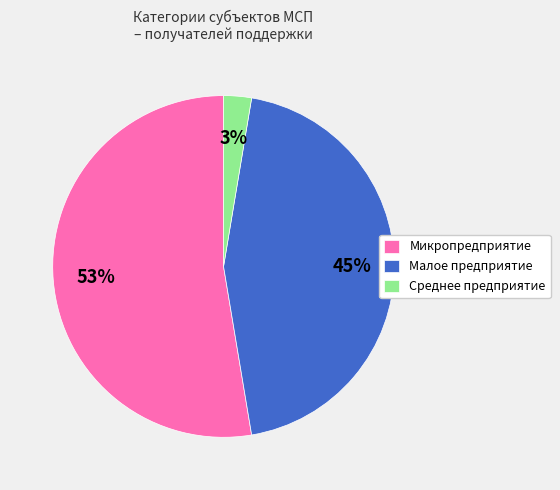

Do Малое предприятие and Среднее предприятие together represent more than half of the pie?

No